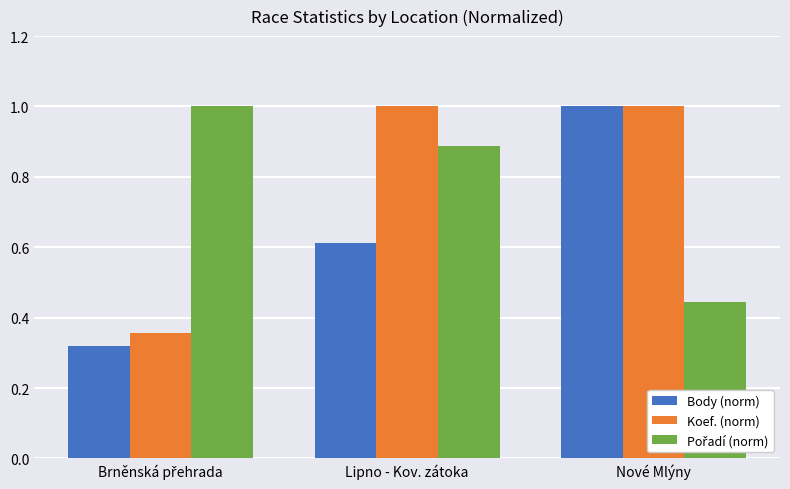

Which category has the highest value in the Body (norm) series?

Nové Mlýny